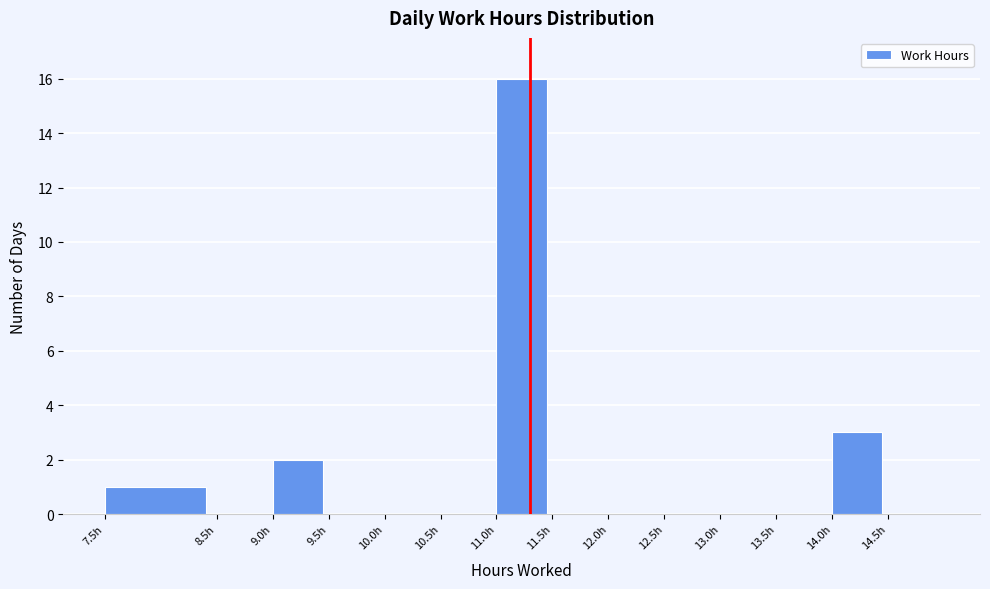

Reading left to right, list every bar in this chart as the range it spans on the x-axis followed by its height. The values are not printed on the chart, so give them approximately, as read against the axis.

7.5 to 8.5: 1
8.5 to 9.0: 0
9.0 to 9.5: 2
9.5 to 10.0: 0
10.0 to 10.5: 0
10.5 to 11.0: 0
11.0 to 11.5: 16
11.5 to 12.0: 0
12.0 to 12.5: 0
12.5 to 13.0: 0
13.0 to 13.5: 0
13.5 to 14.0: 0
14.0 to 14.5: 3
14.5 to 15.0: 0